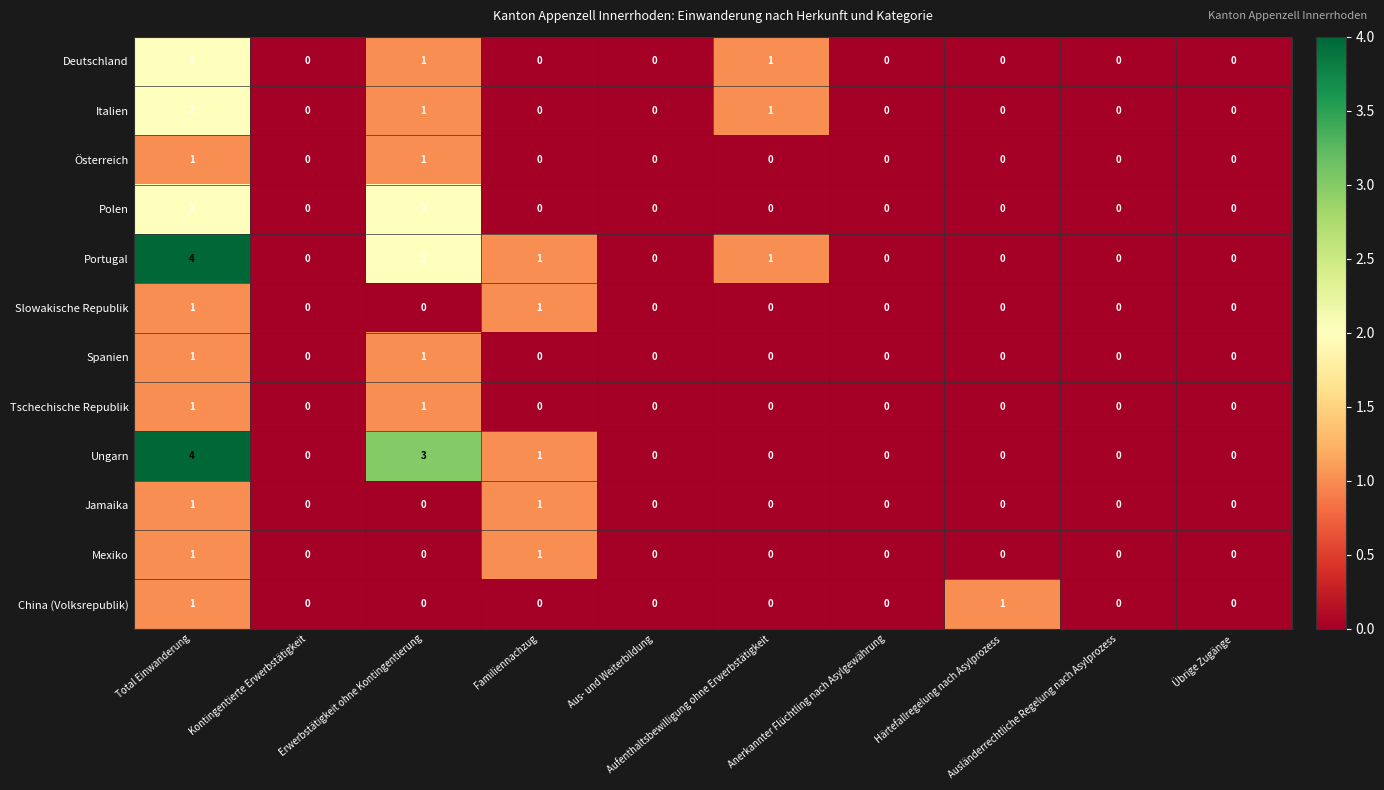

What is the greatest value displayed?

4